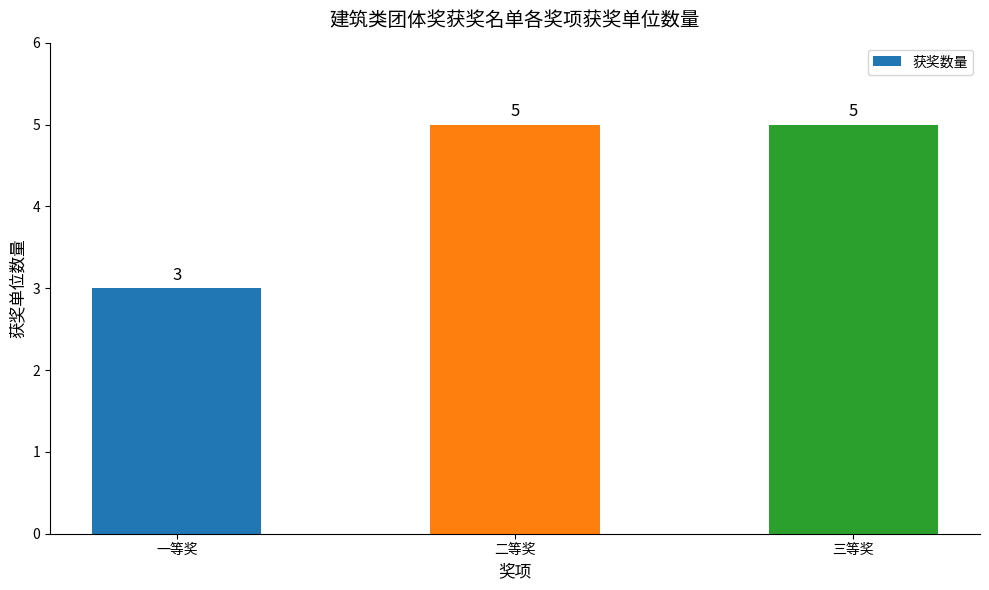

What is the greatest value displayed?

5